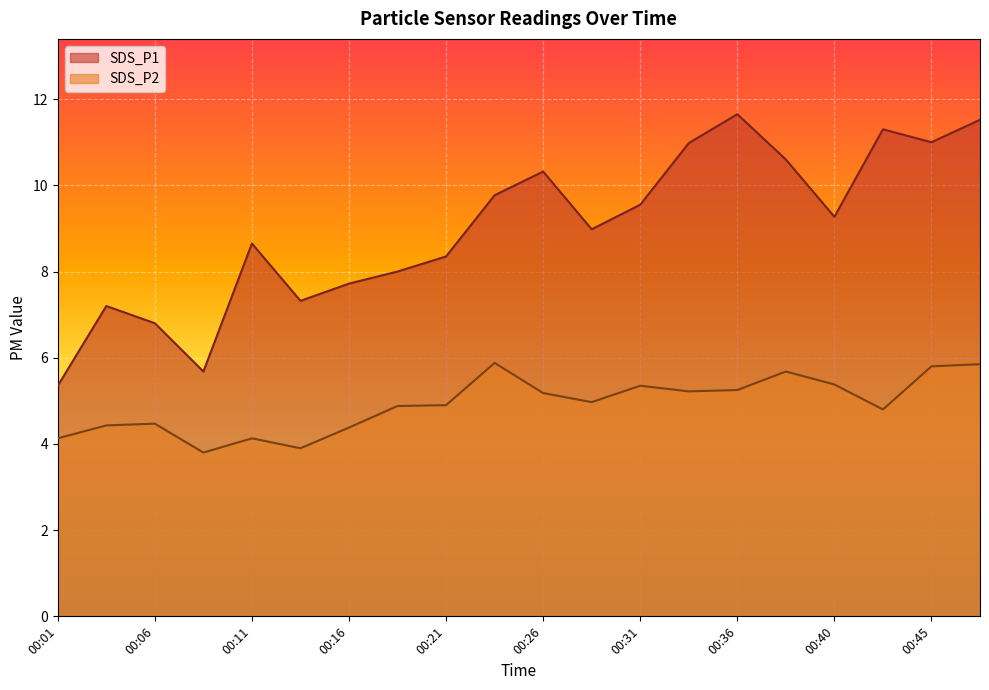

The value of SDS_P2 at 00:08 is 3.8. True or false?

True